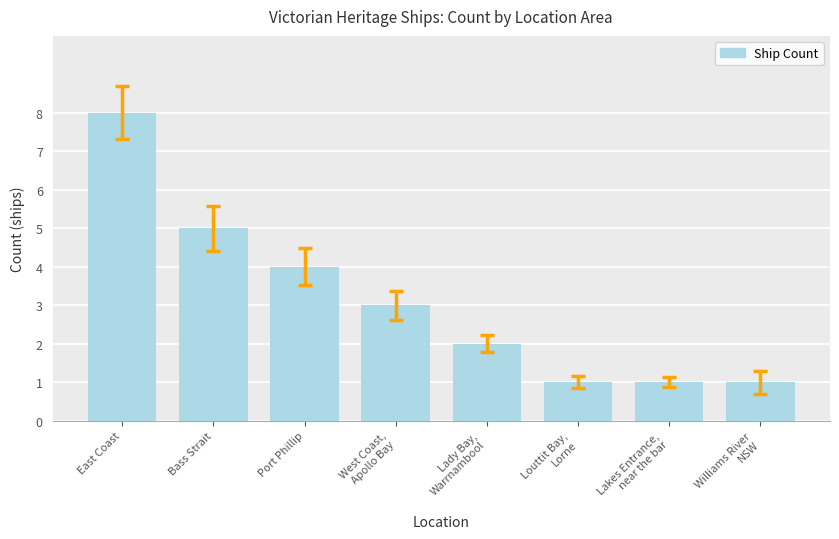

Reading left to right, transcribe all the data shown in this chart.

East Coast=8	Bass Strait=5	Port Phillip=4	West Coast,
Apollo Bay=3	Lady Bay,
Warrnambool=2	Louttit Bay,
Lorne=1	Lakes Entrance,
near the bar=1	Williams River
NSW=1